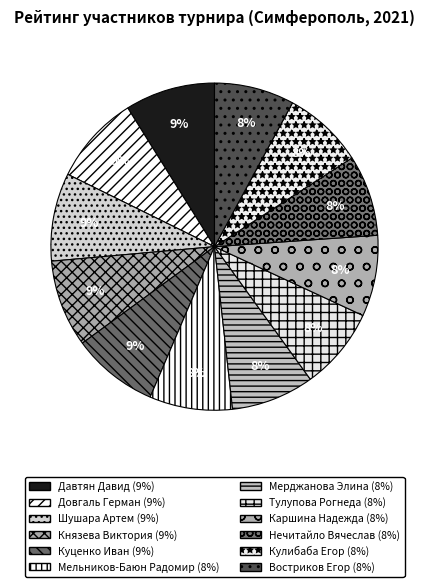

Which has a higher value, Востриков Егор or Давтян Давид?

Давтян Давид